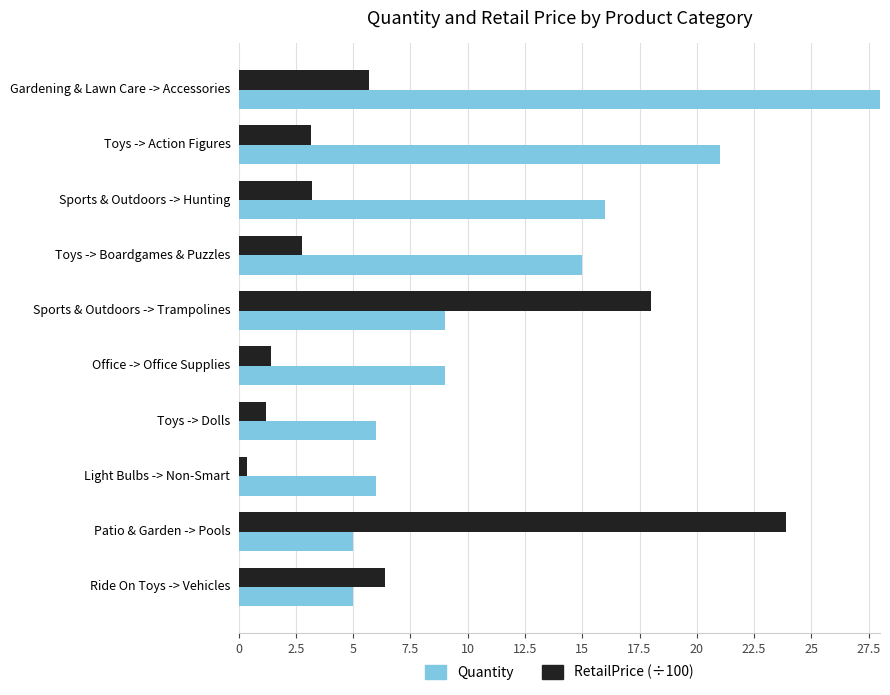

Reading left to right, list all the values displayed in this chart.

Quantity: 37.0	21.0	16.0	15.0	9.0	9.0	6.0	6.0	5.0	5.0
RetailPrice (÷100): 5.7	3.2	3.2	2.8	18.0	1.4	1.2	0.4	23.9	6.4